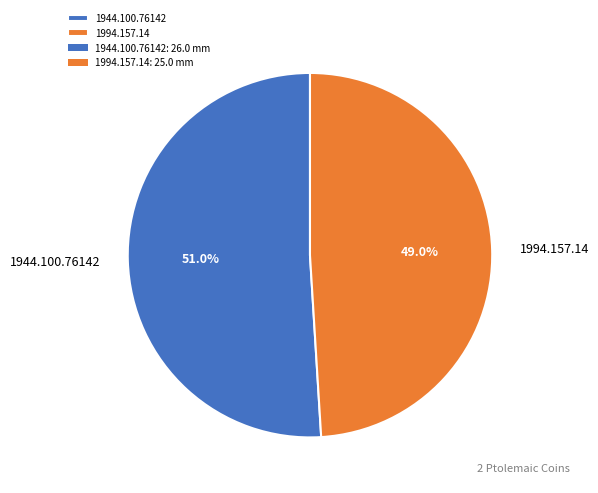

The 1944.100.76142 slice represents 62% of the pie. True or false?

False